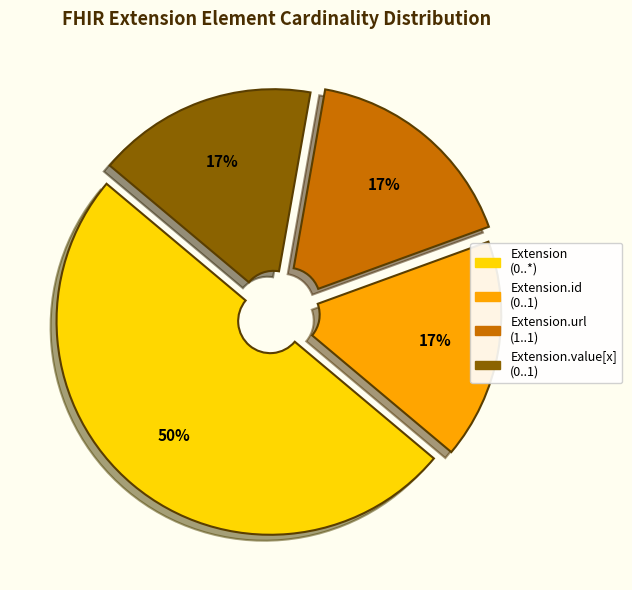

How many segments does this pie chart have?

4